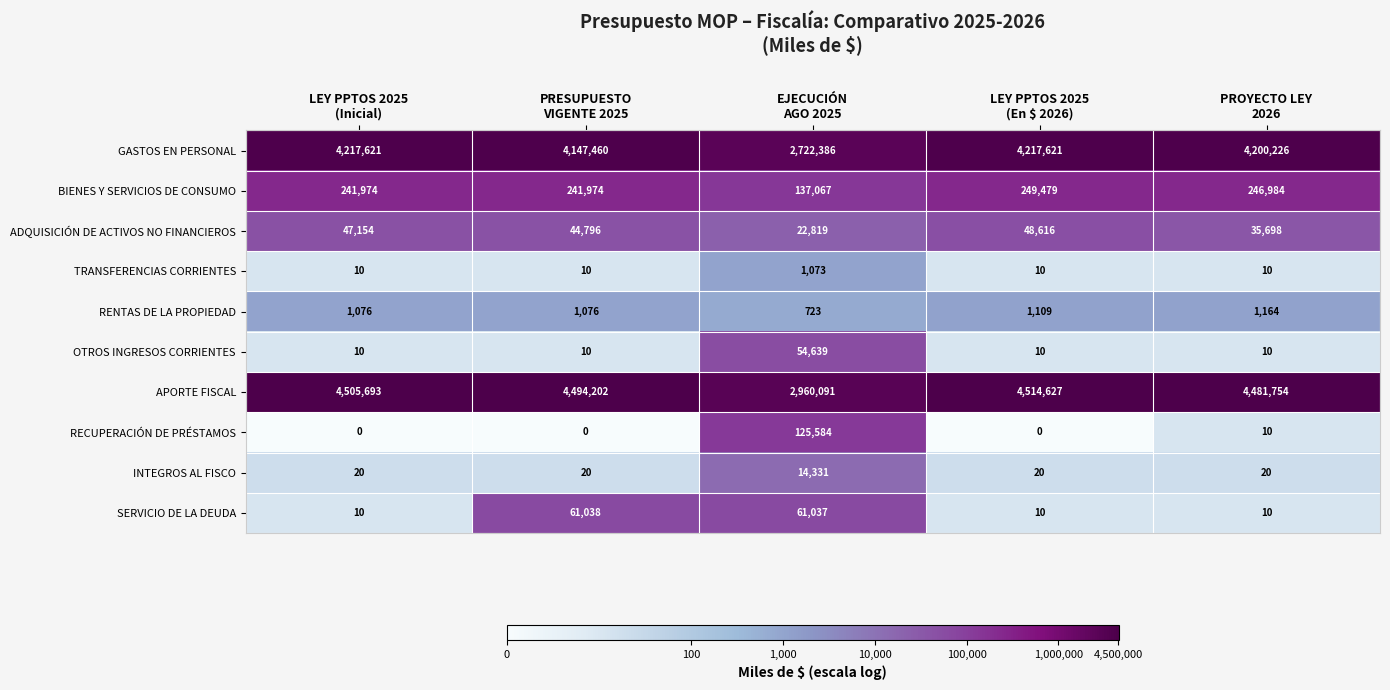

Which series has the widest spread of values?

APORTE FISCAL